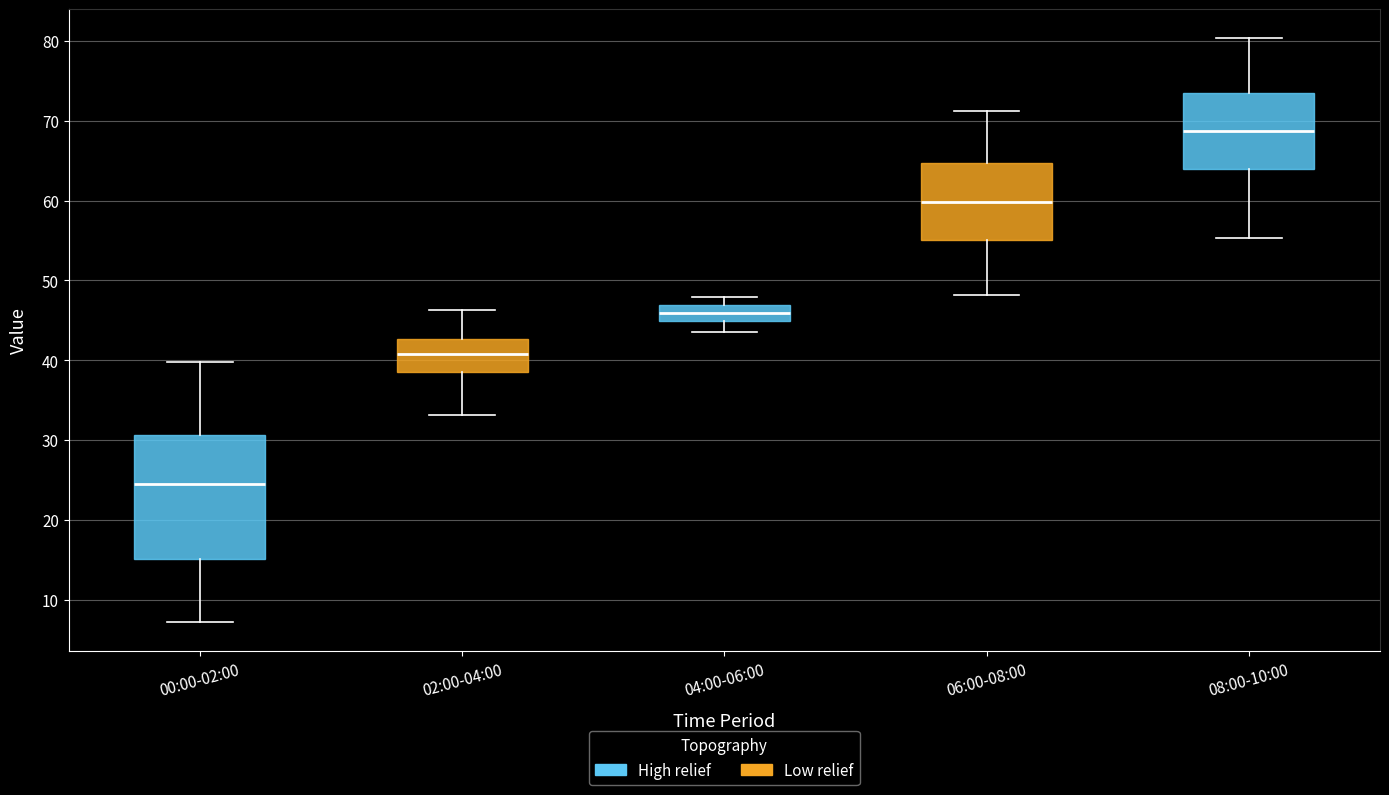

Where does the median line of the box for 02:00-04:00 sit on the y-axis? The values are not printed on the chart, so give them approximately, as read against the axis.

41